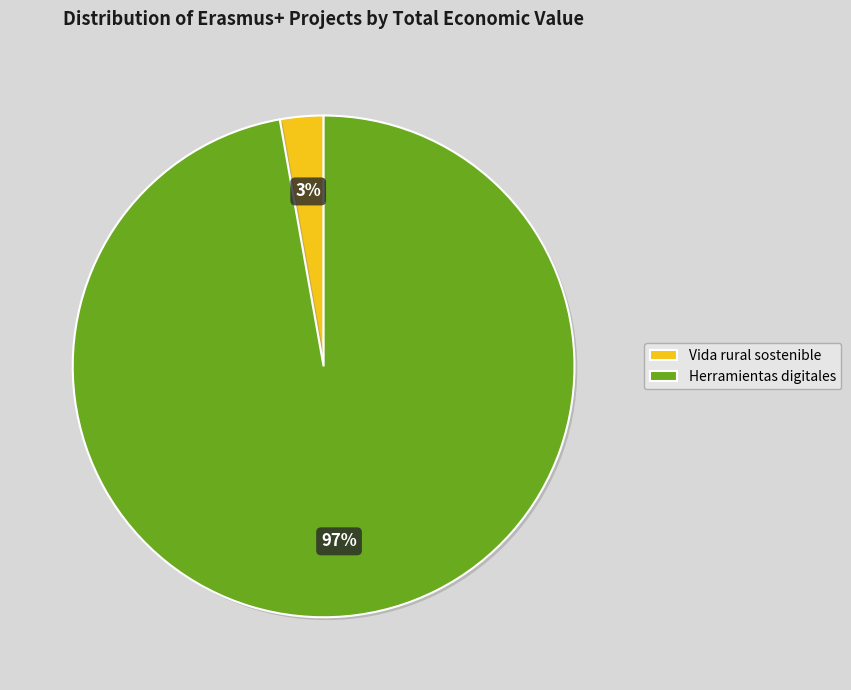

What is the smallest slice in the pie chart?

Vida rural sostenible